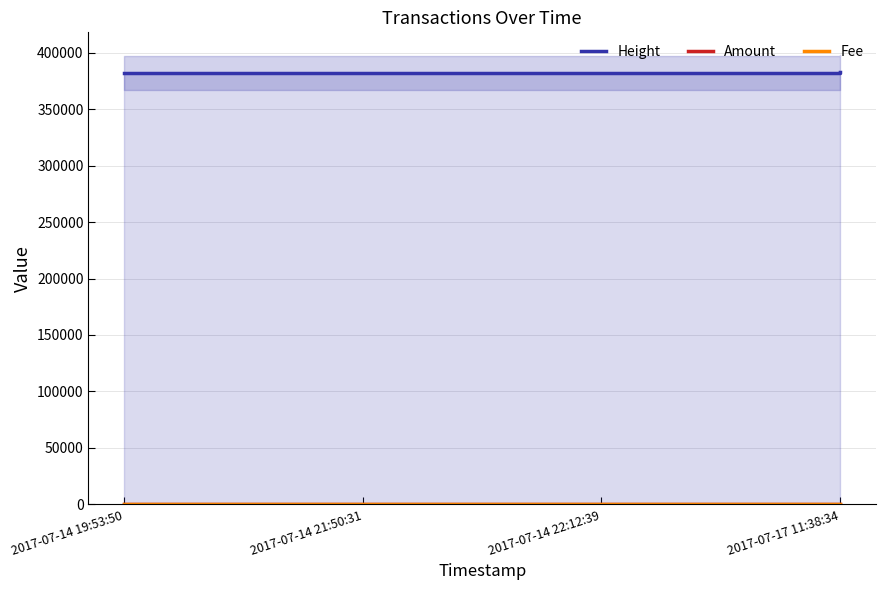

What is the maximum value shown in the chart?

382760